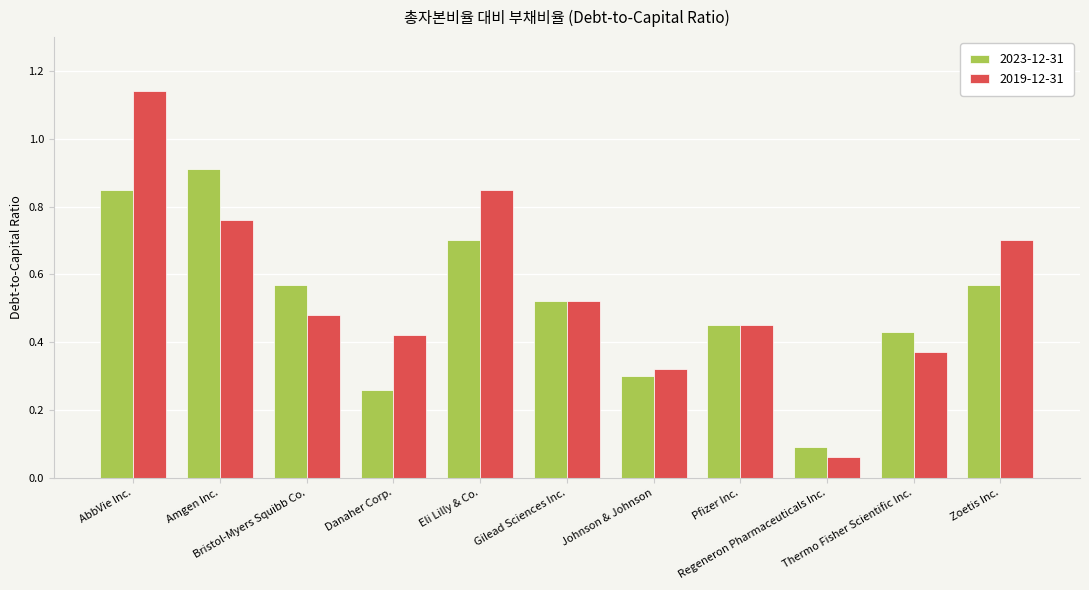

The 2019-12-31 series shows 0.0 at Regeneron Pharmaceuticals Inc.. True or false?

False